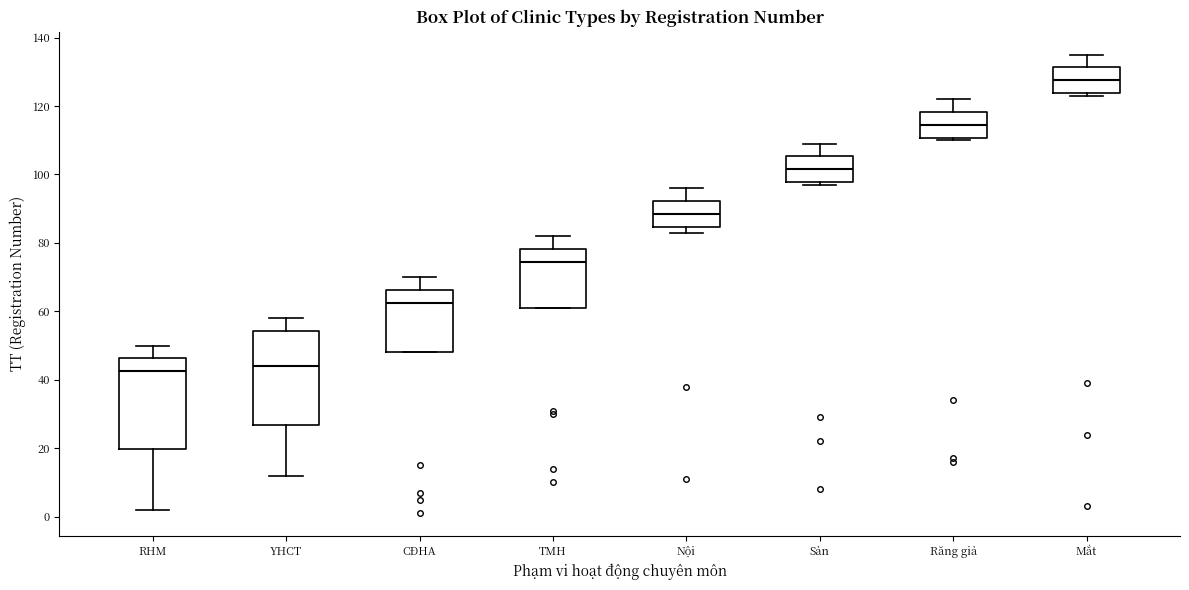

Reading left to right, transcribe this box plot: for each box, give where its median line is, the range the box spans, and where its two whiskers end, as read against the y-axis. The values are not printed on the chart, so give them approximately, as read against the axis.

RHM: median 42, box 20 to 46, whiskers 2 to 50
YHCT: median 44, box 26 to 54, whiskers 12 to 58
CĐHA: median 62, box 48 to 66, whiskers 48 to 70
TMH: median 74, box 62 to 78, whiskers 62 to 82
Nội: median 88, box 84 to 92, whiskers 84 (just below the box's lower edge) to 96
Sản: median 102, box 98 to 106, whiskers 98 (just below the box's lower edge) to 110
Răng giả: median 114, box 110 to 118, whiskers 110 (just below the box's lower edge) to 122
Mắt: median 128, box 124 to 132, whiskers 124 (just below the box's lower edge) to 136